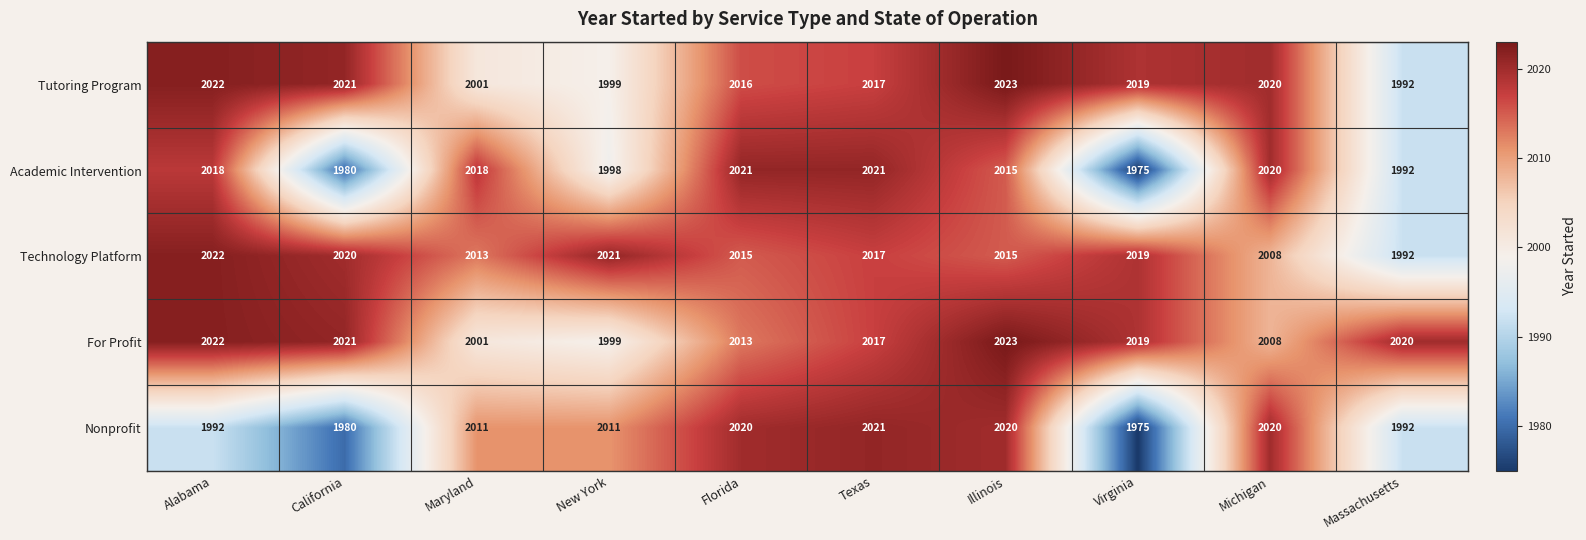

The value of Tutoring Program at Texas is 2739. True or false?

False